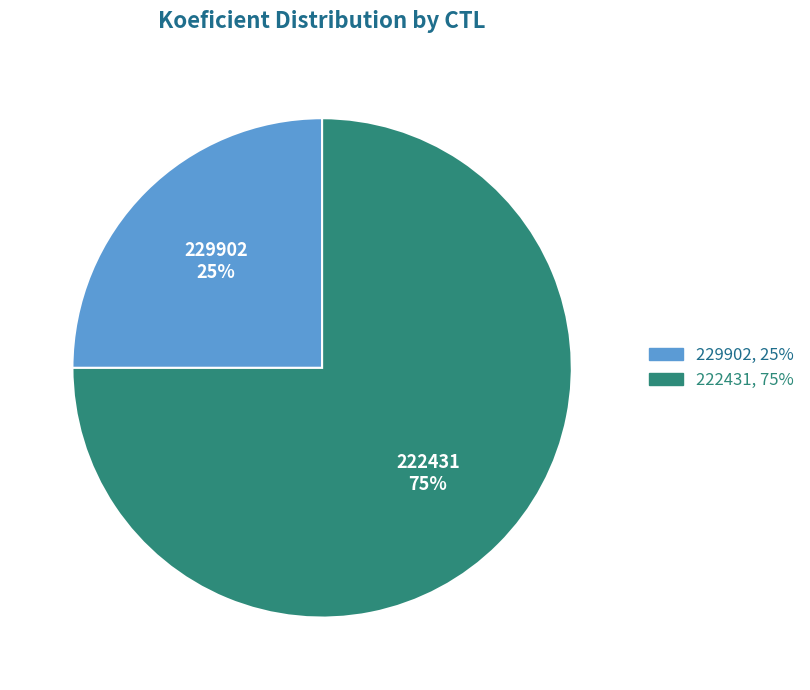

Rank the categories by value from lowest to highest.

229902, 222431